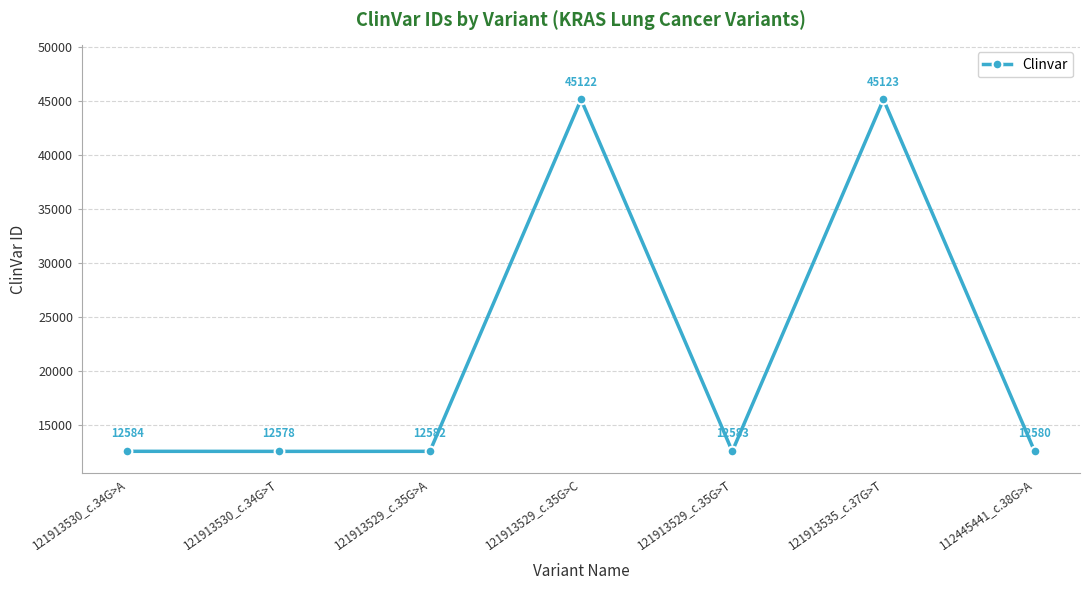

What is the value of the 3rd point from the left?

12582